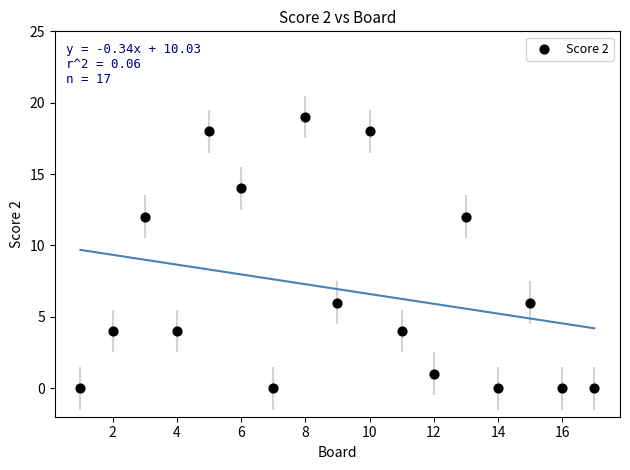

What is the range of Y values (max minus min)?

19